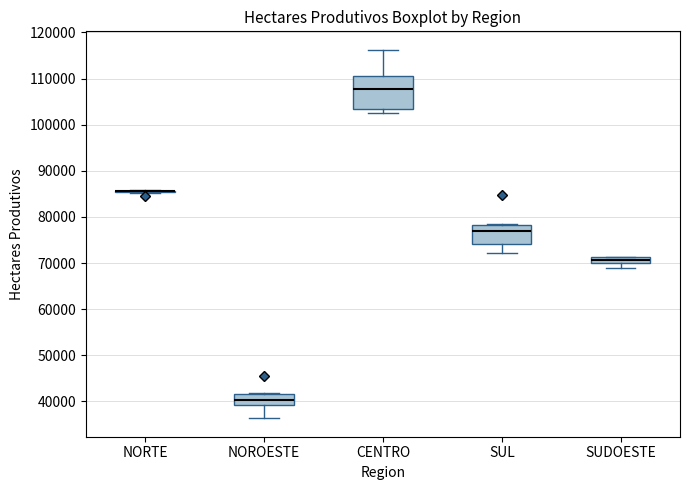

Where is the upper edge of the box for SUDOESTE on the y-axis? The values are not printed on the chart, so give them approximately, as read against the axis.

71000